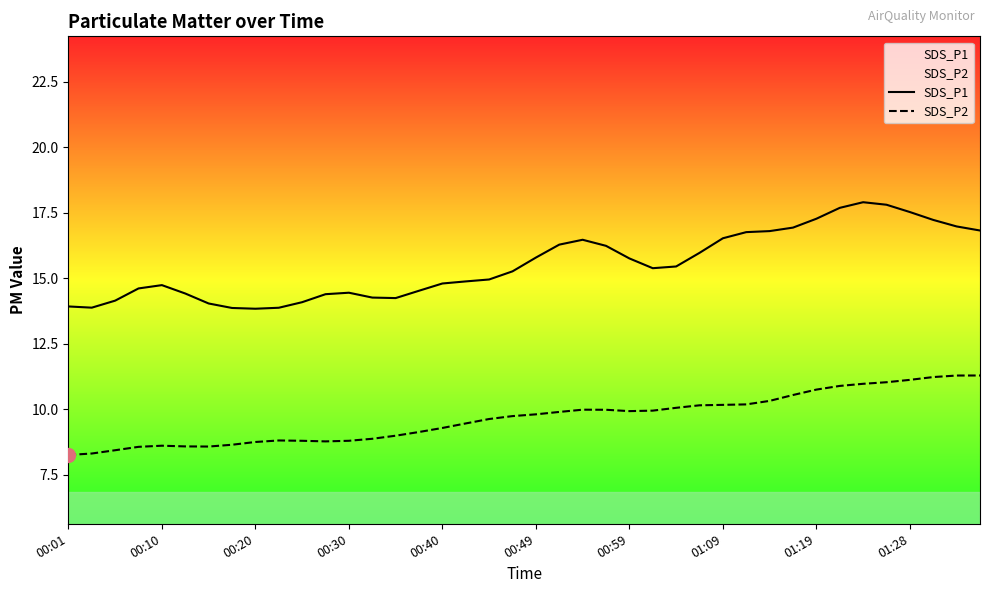

What is the value of the SDS_P2 point at the 35th from the left?

11.0